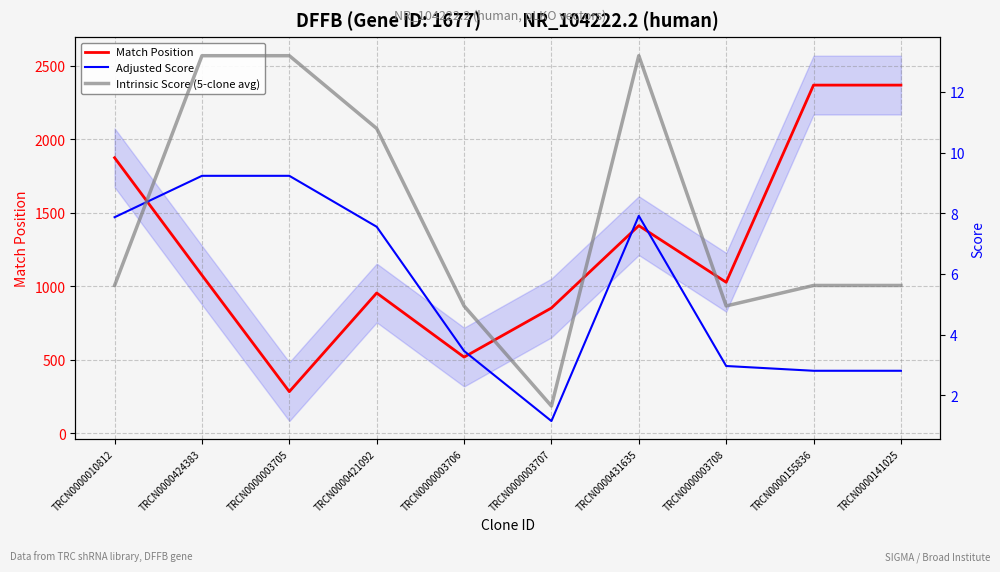

How many interior local valleys does the Adjusted Score series have?

1